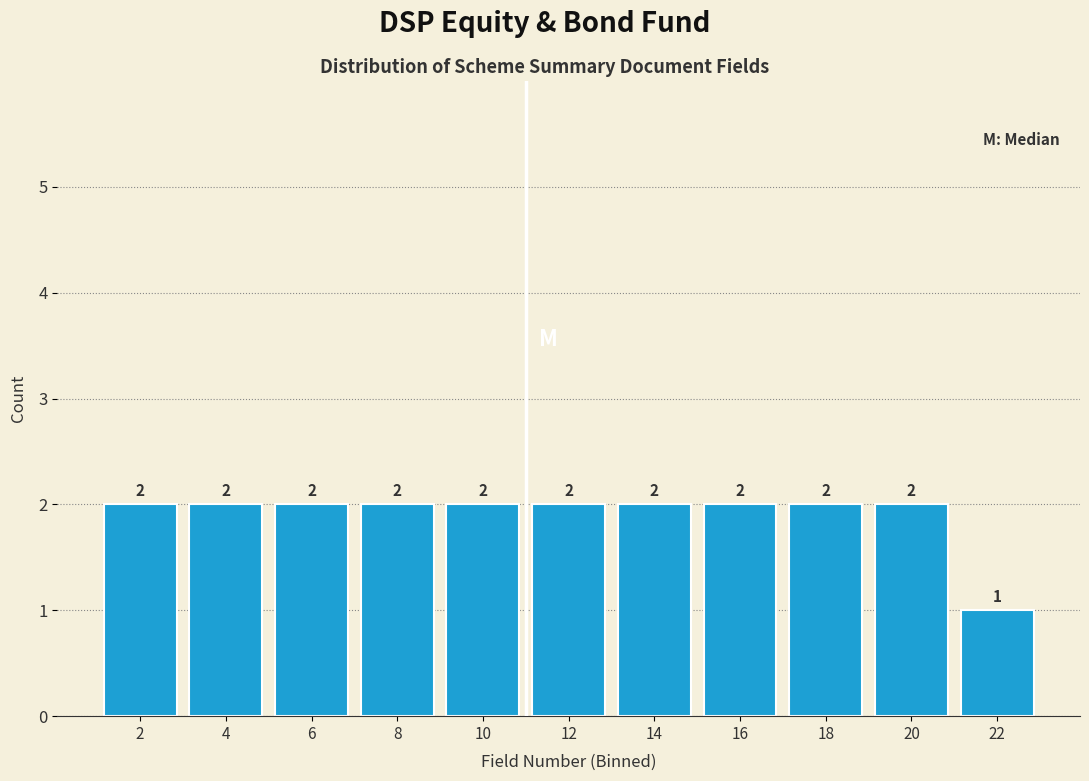

What is the height of the bar covering 11 to 13 on the x-axis?

2